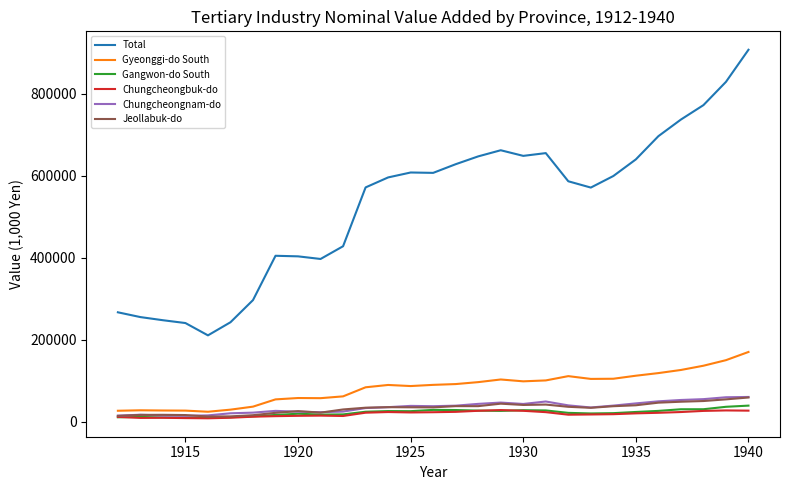

How many values in the Gyeonggi-do South series exceed 89498?

15